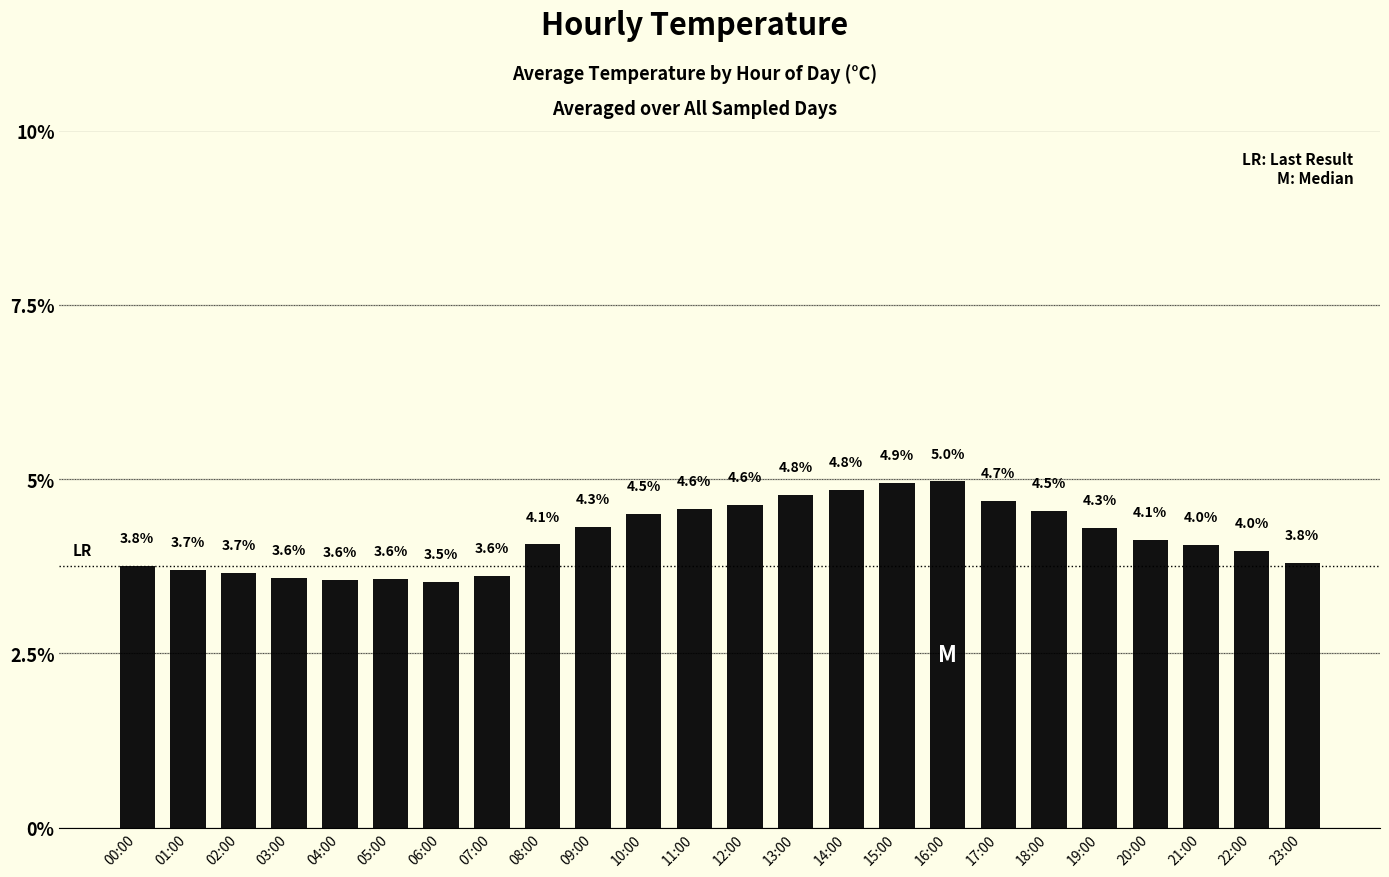

Reading left to right, extract all data points from this chart.

3.8	3.7	3.7	3.6	3.6	3.6	3.5	3.6	4.1	4.3	4.5	4.6	4.6	4.8	4.8	4.9	5.0	4.7	4.5	4.3	4.1	4.0	4.0	3.8